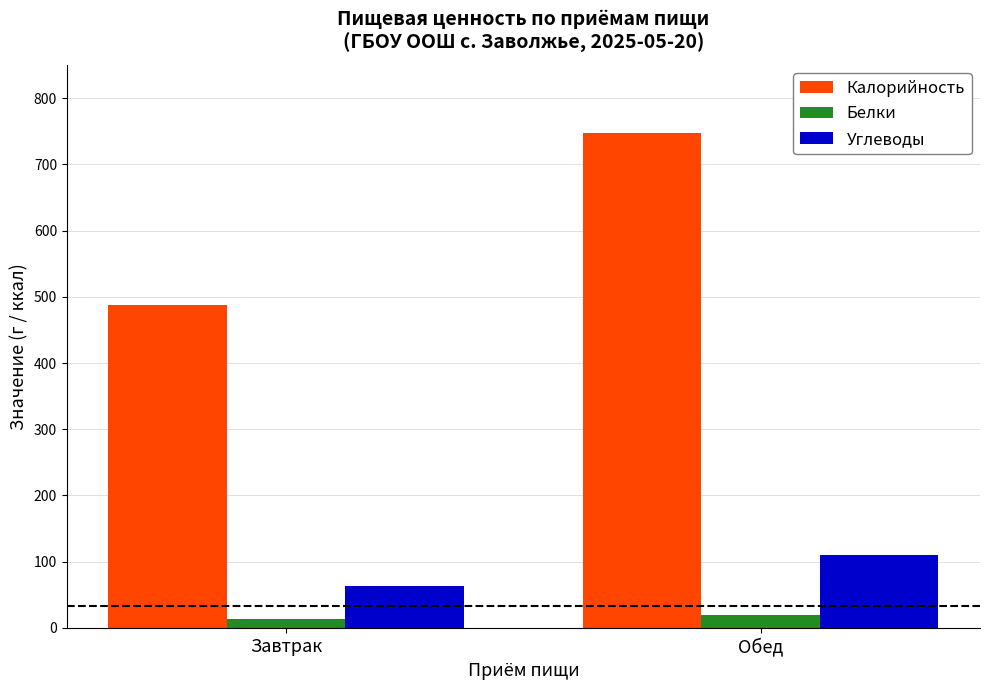

The Белки series shows 13 at Завтрак. True or false?

True